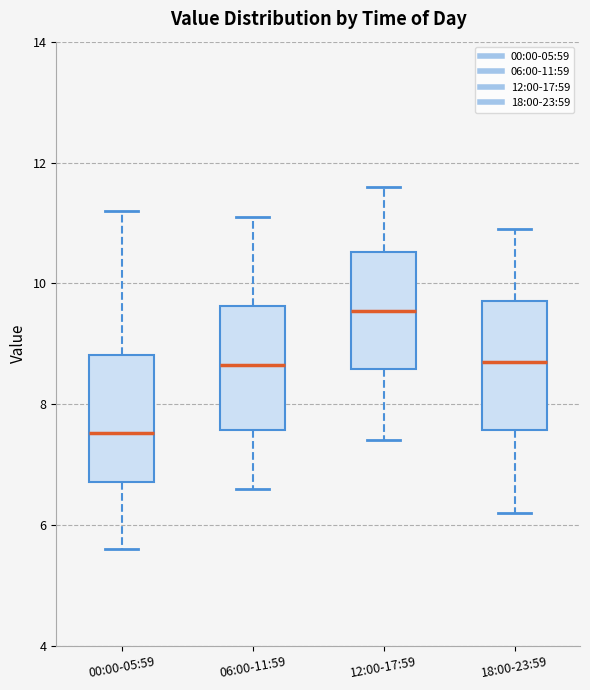

Reading left to right, read every box against the y-axis: the position of its median line, the range the box covers, and the ends of its whiskers. The values are not printed on the chart, so give them approximately, as read against the axis.

00:00-05:59: median 7.6, box 6.8 to 8.8, whiskers 5.6 to 11.2
06:00-11:59: median 8.6, box 7.6 to 9.6, whiskers 6.6 to 11.2
12:00-17:59: median 9.6, box 8.6 to 10.6, whiskers 7.4 to 11.6
18:00-23:59: median 8.8, box 7.6 to 9.8, whiskers 6.2 to 11.0